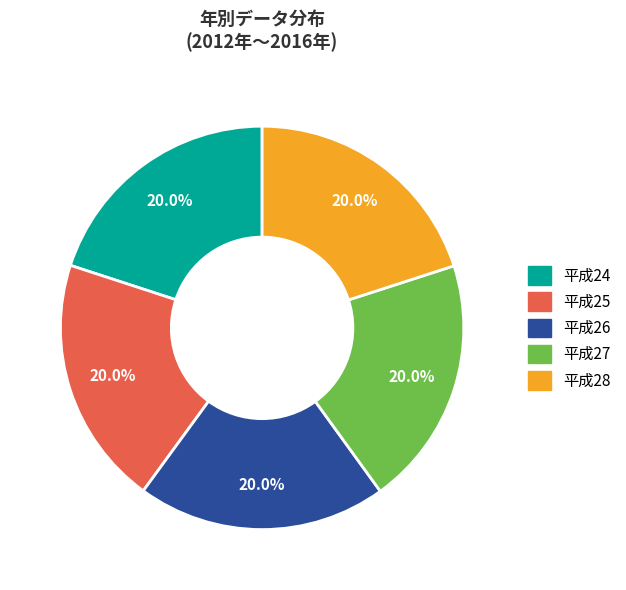

What percentage is NOT represented by 平成26?

80.0%